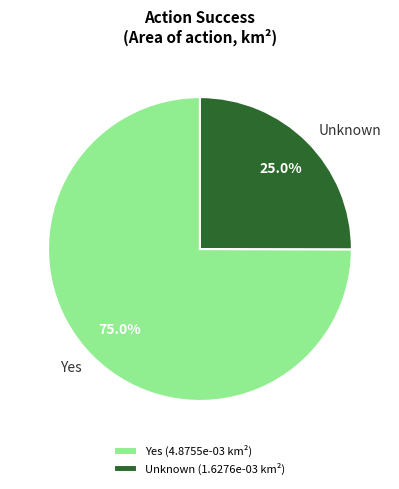

To the nearest percent, what is the combined percentage of Yes and Unknown?

100%